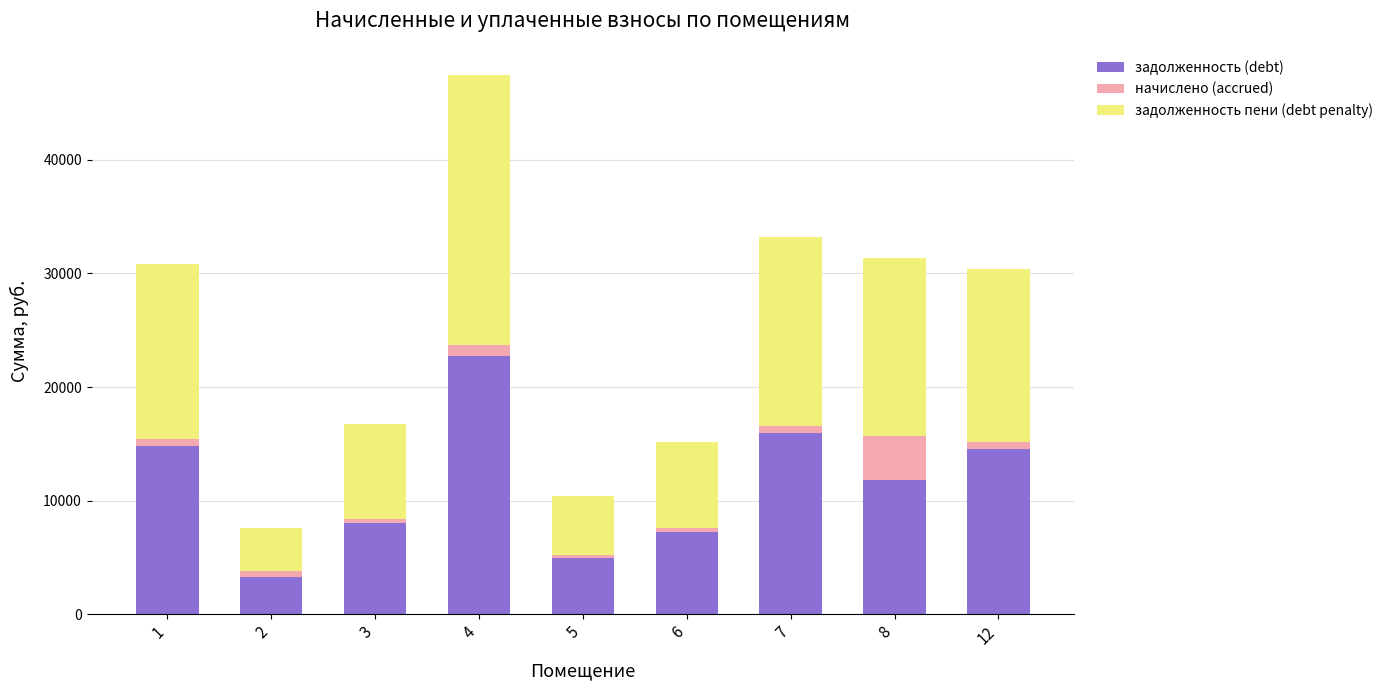

Reading left to right, transcribe the values for задолженность (debt).

14787.8	3293.7	8012.9	22764.0	5008.1	7284.5	15934.8	11837.3	14554.8